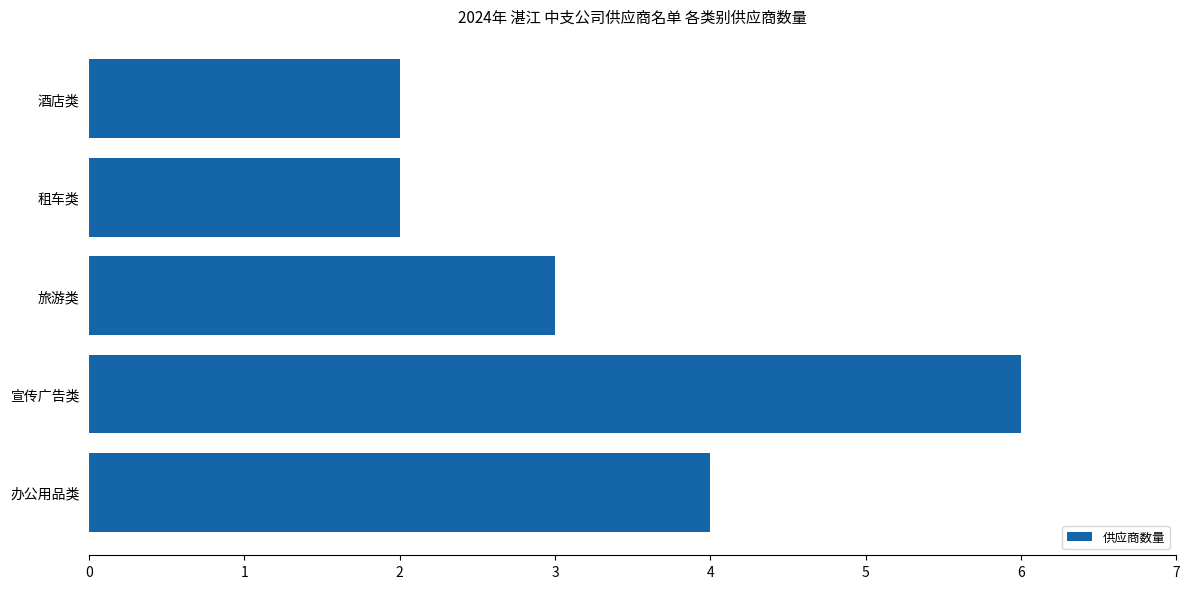

Count the number of categories in the chart.

5